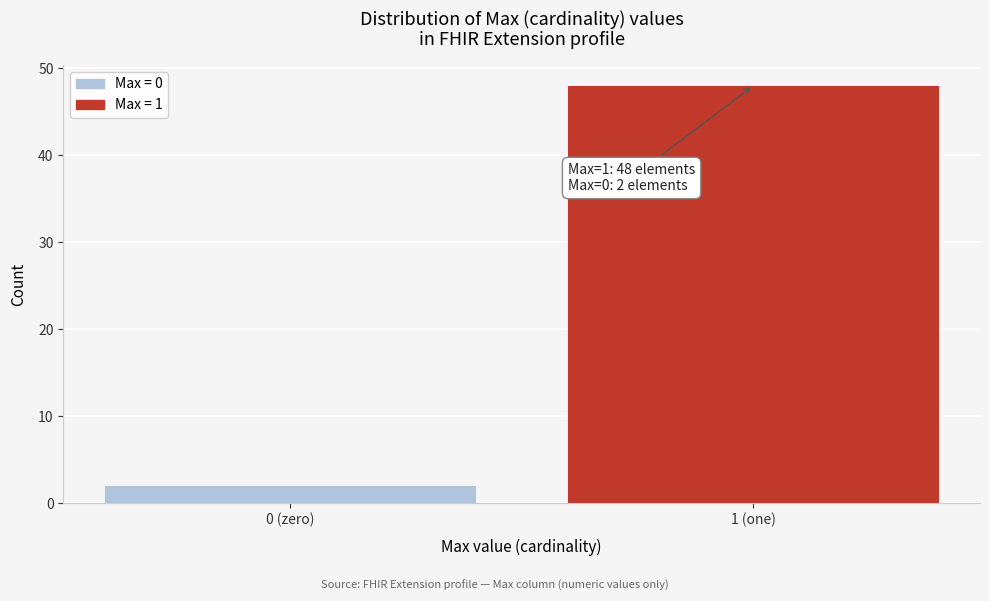

Reading left to right, extract all data points from this chart.

0 (zero)=2	1 (one)=48